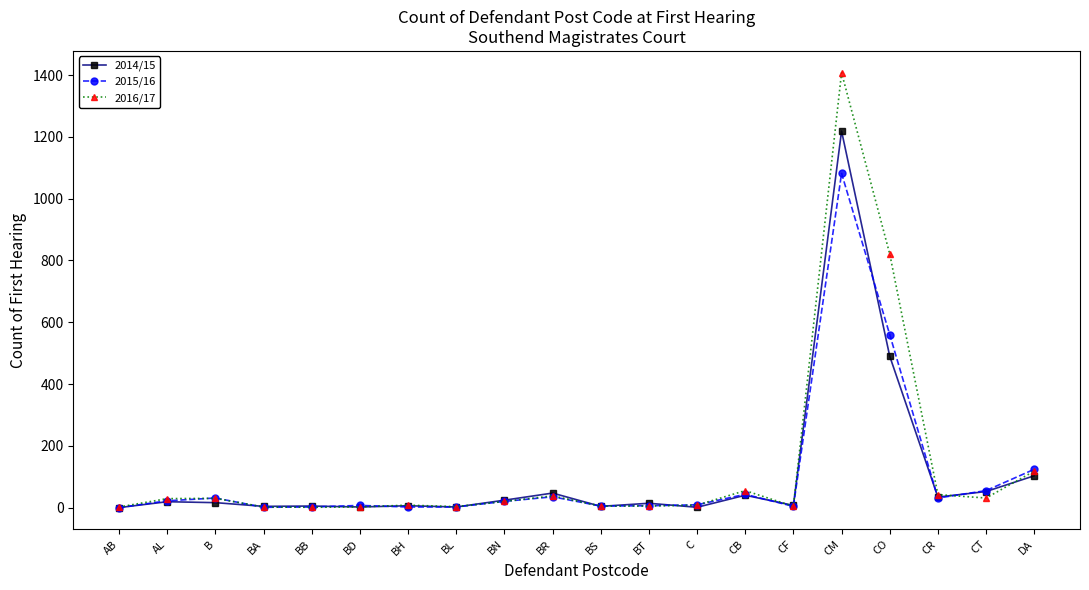

What is the difference between the maximum and minimum values in the 2016/17 series?

1407